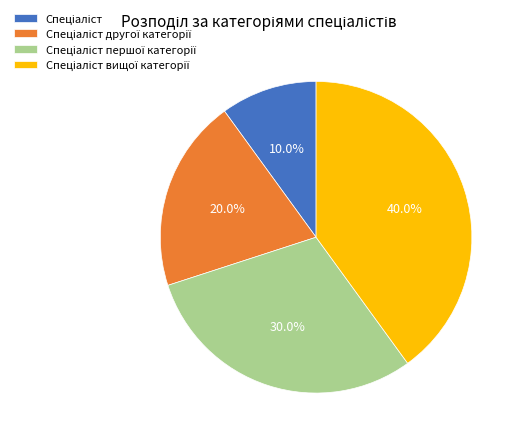

How many segments does this pie chart have?

4